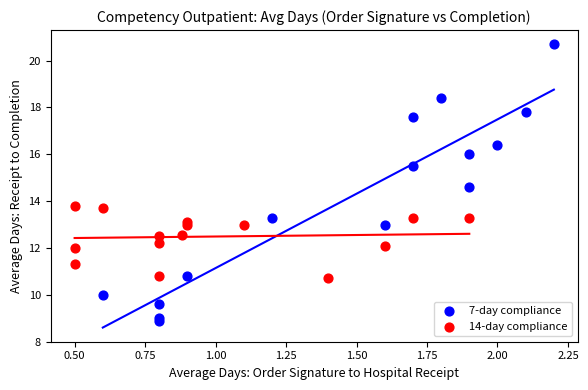

Which series has the widest spread of Y values?

7-day compliance